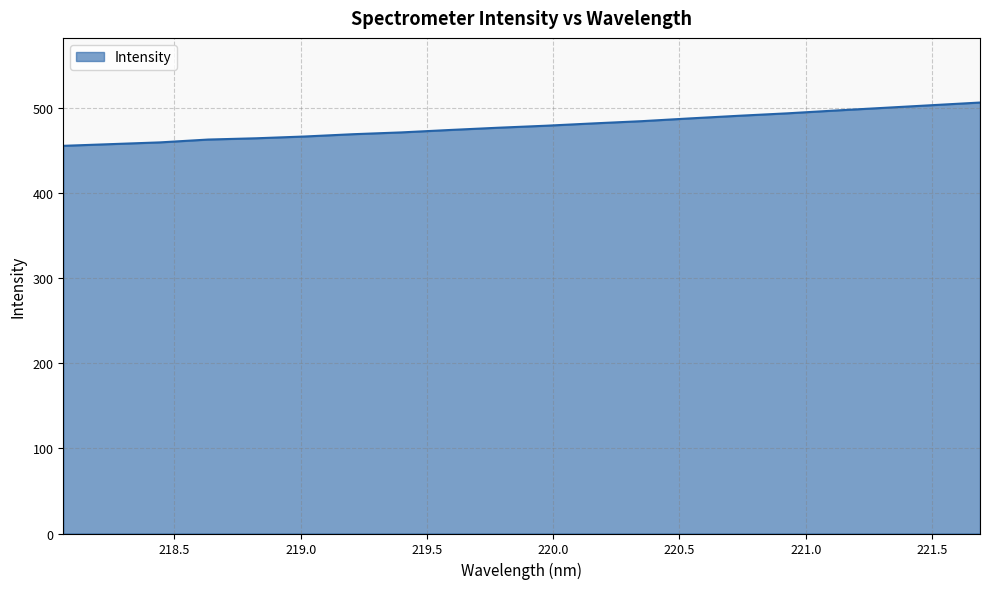

What is the greatest value displayed?

507.0